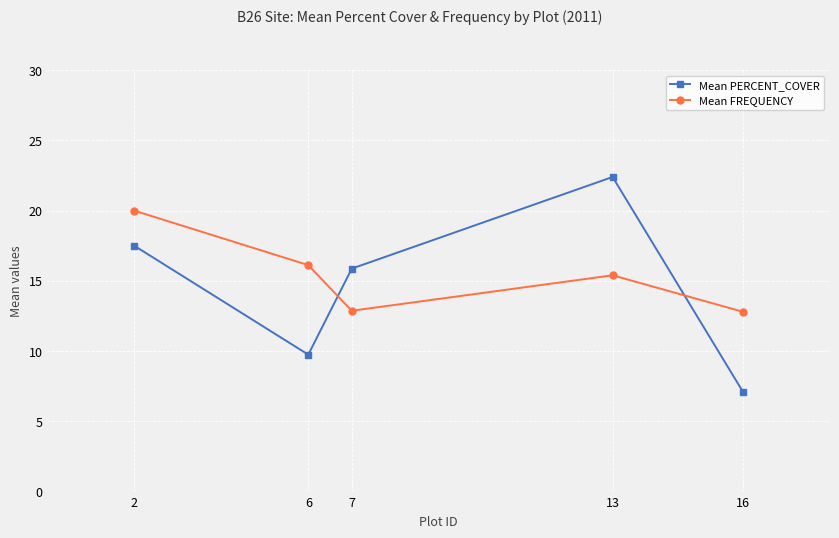

How many interior local peaks does the Mean PERCENT_COVER series have?

1